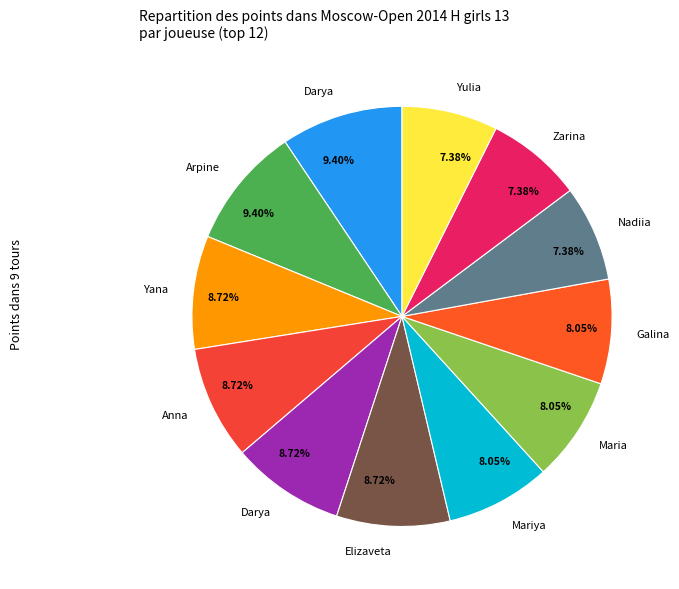

Combined, do Shelepneva Darya and Krapivina Galina account for over 50%?

No